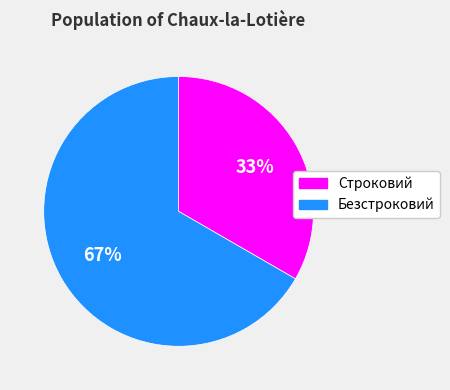

What is the ratio of the value at Безстроковий to the value at Строковий?

2.0